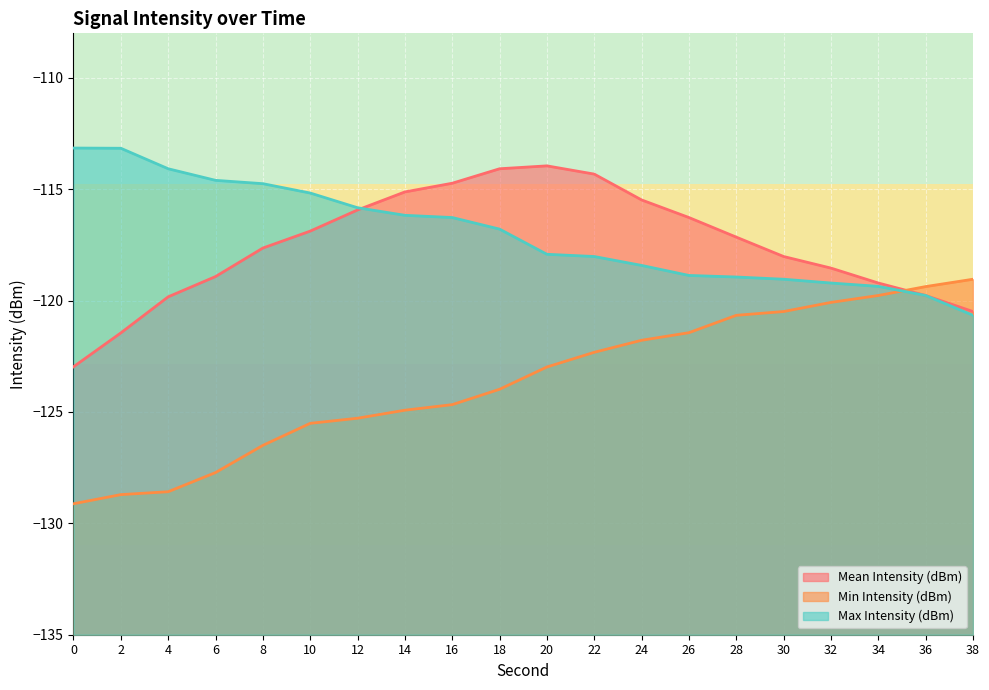

Which has a higher value, 16 or 6?

16